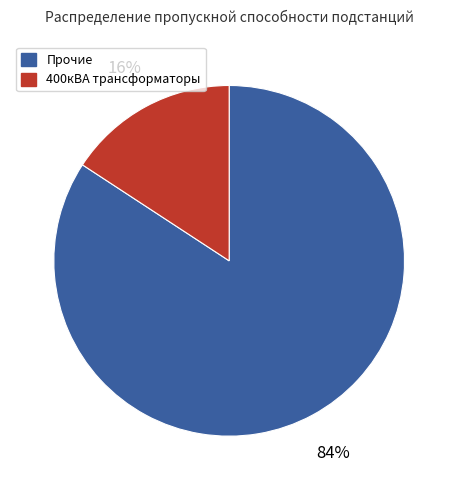

To the nearest percent, what is the difference between the largest and smallest slice percentages?

68%